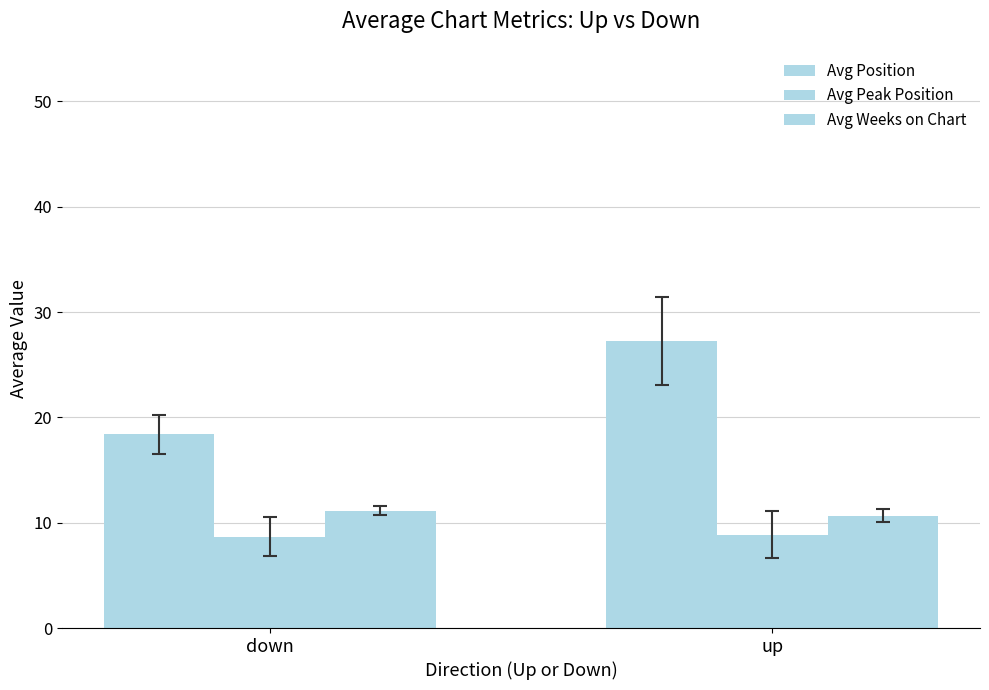

How many groups of bars are there?

2